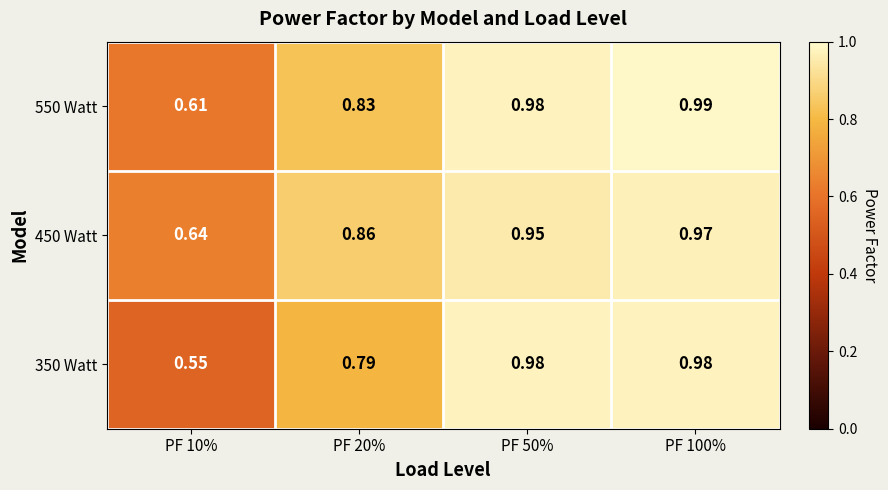

Is the value of 350 Watt at PF 20% greater than the value of 450 Watt at PF 20%?

No